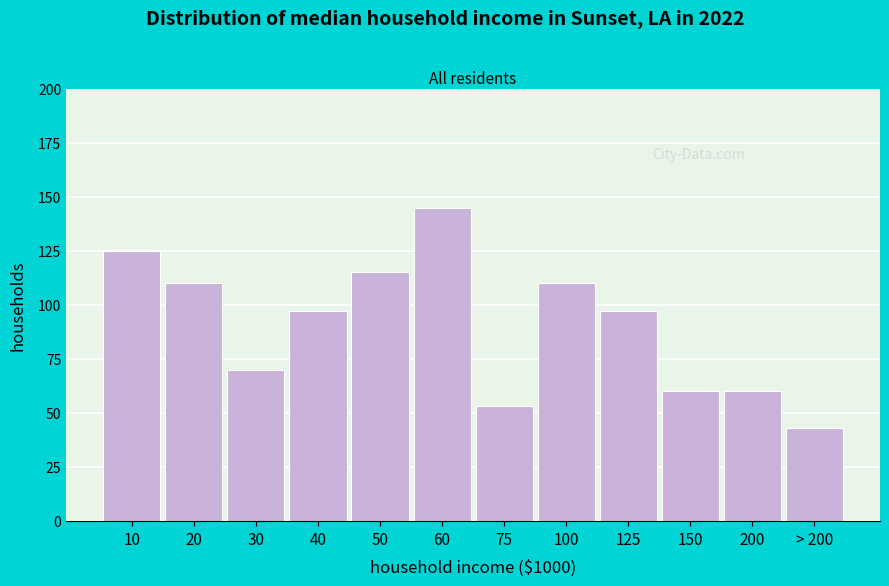

Reading left to right, what are all the values shown in this chart?

10=125	20=110	30=70	40=97	50=115	60=145	75=53	100=110	125=97	150=60	200=60	> 200=43